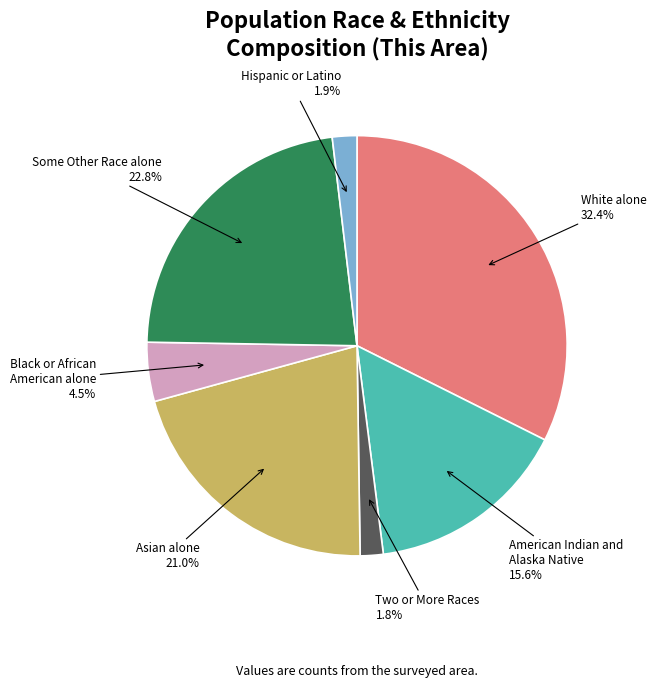

Does any single category account for the majority?

No